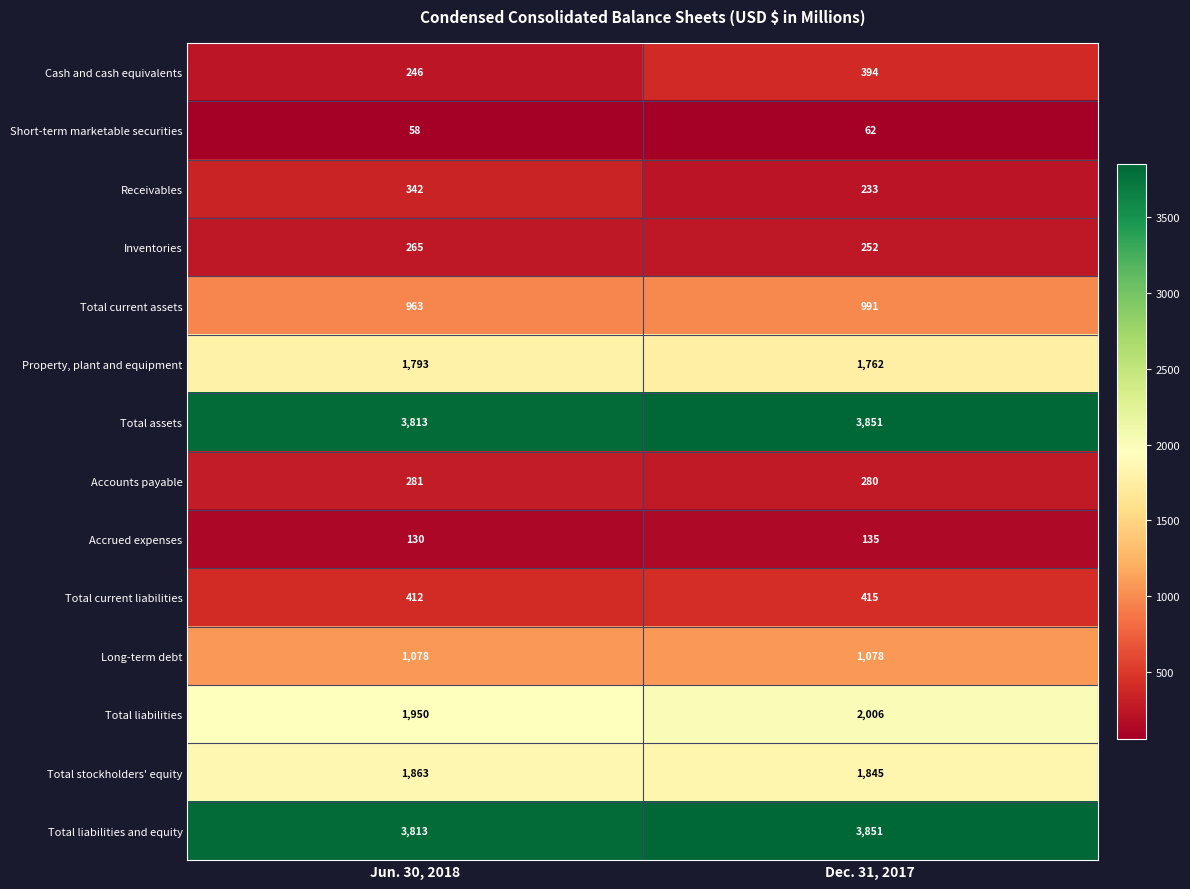

The value of Property, plant and equipment at Dec. 31, 2017 is 1762. True or false?

True